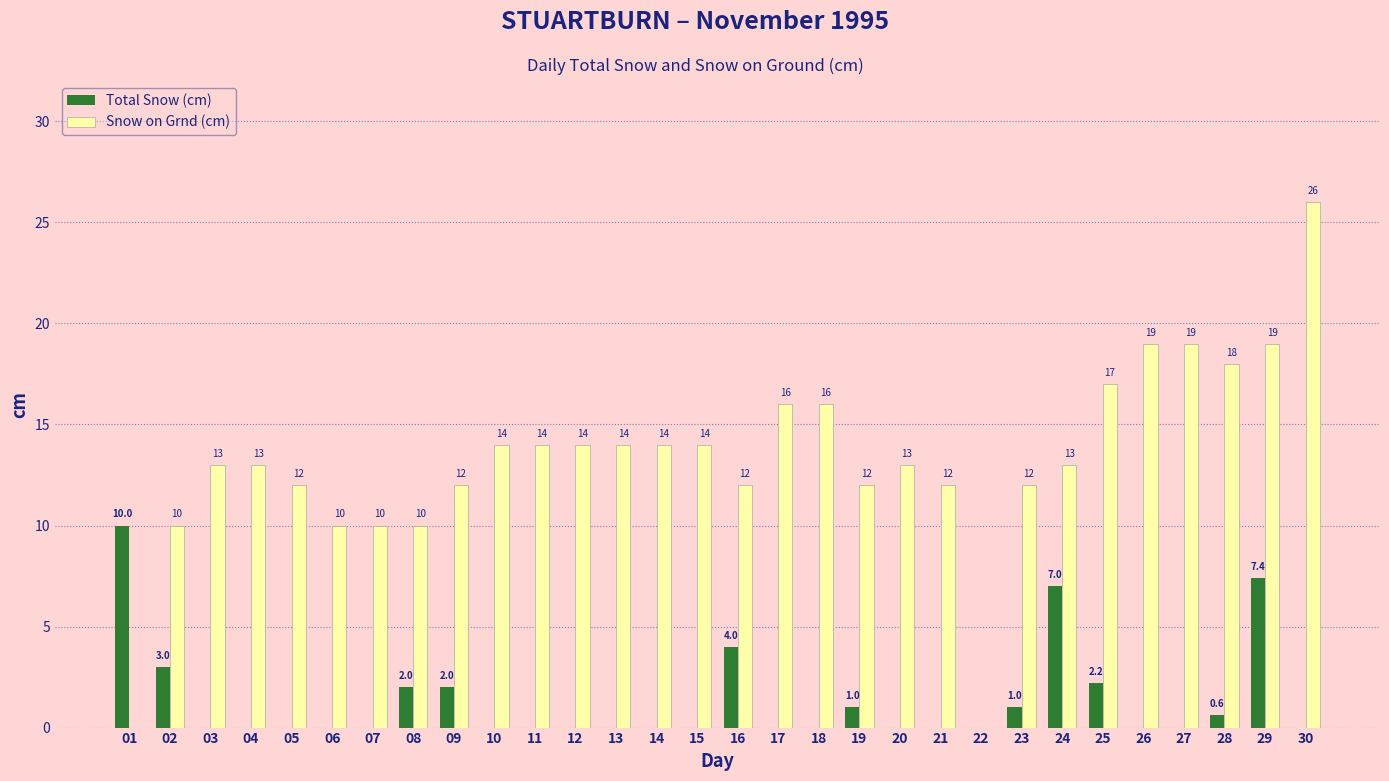

Reading left to right, extract all data points from this chart.

Total Snow (cm): 10.0	3.0	0.0	0.0	0.0	0.0	0.0	2.0	2.0	0.0	0.0	0.0	0.0	0.0	0.0	4.0	0.0	0.0	1.0	0.0	0.0	0.0	1.0	7.0	2.2	0.0	0.0	0.6	7.4	0.0
Snow on Grnd (cm): 0.0	10.0	13.0	13.0	12.0	10.0	10.0	10.0	12.0	14.0	14.0	14.0	14.0	14.0	14.0	12.0	16.0	16.0	12.0	13.0	12.0	0.0	12.0	13.0	17.0	19.0	19.0	18.0	19.0	26.0